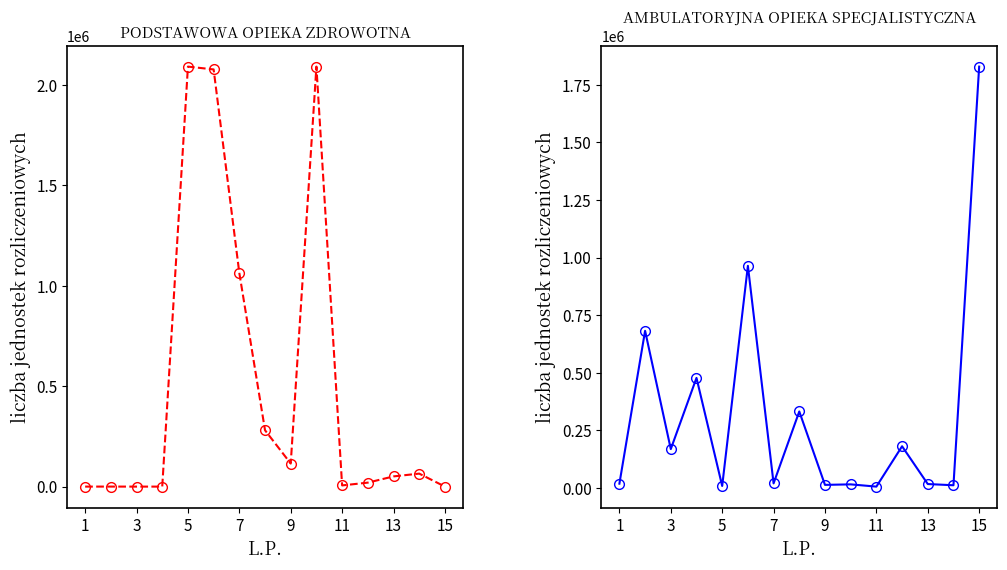

What are all the series names shown in the legend?

PODSTAWOWA OPIEKA ZDROWOTNA, AMBULATORYJNA OPIEKA SPECJALISTYCZNA